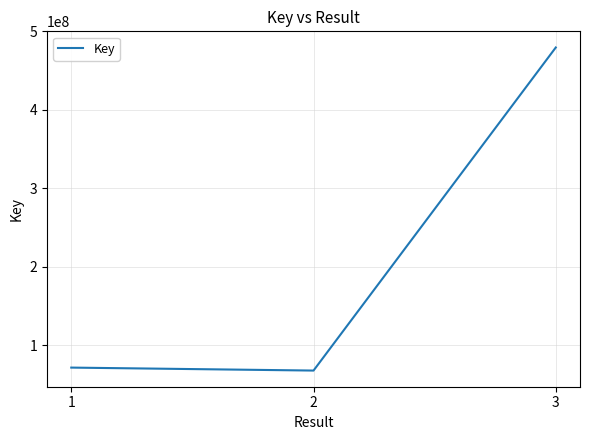

What is the change in value from 1 to 2?

-3791010